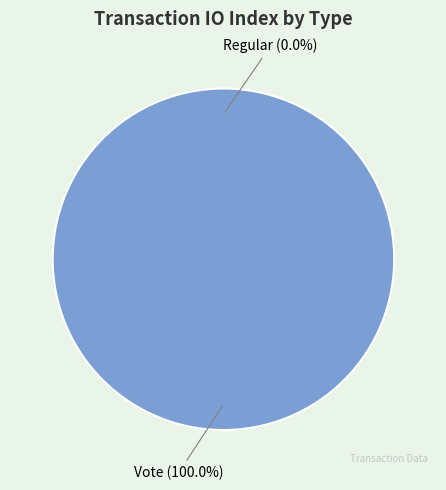

How many segments does this pie chart have?

2